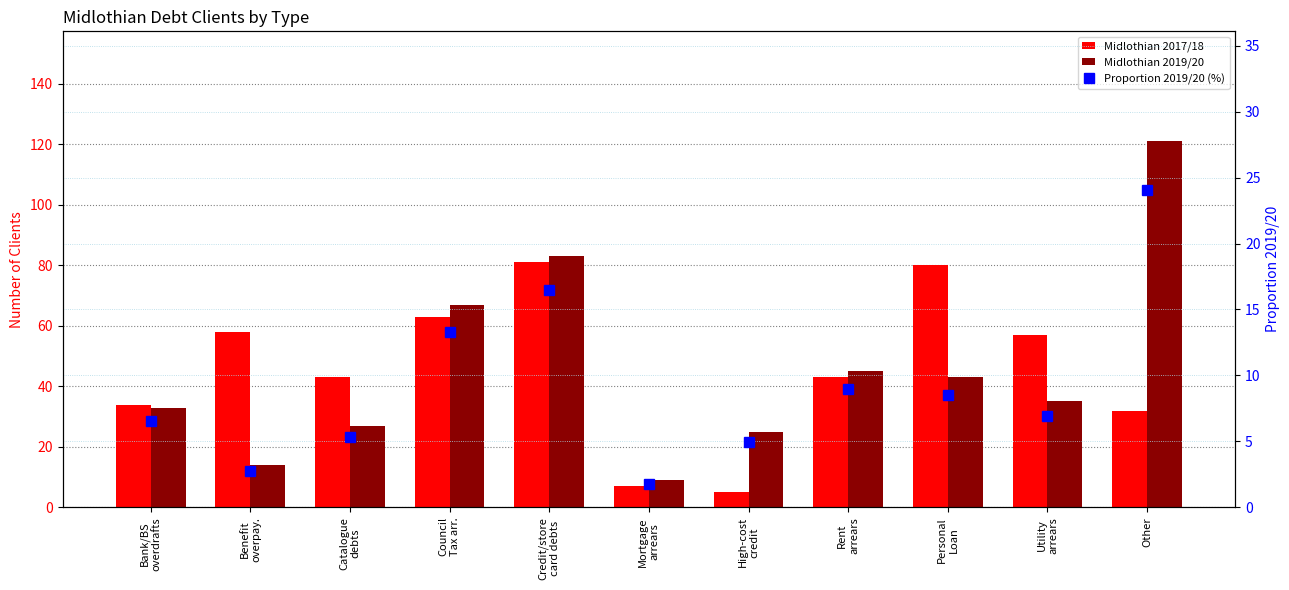

What is the sum of the Proportion 2019/20 (%) values at Catalogue
debts and High-cost
credit?

10.3